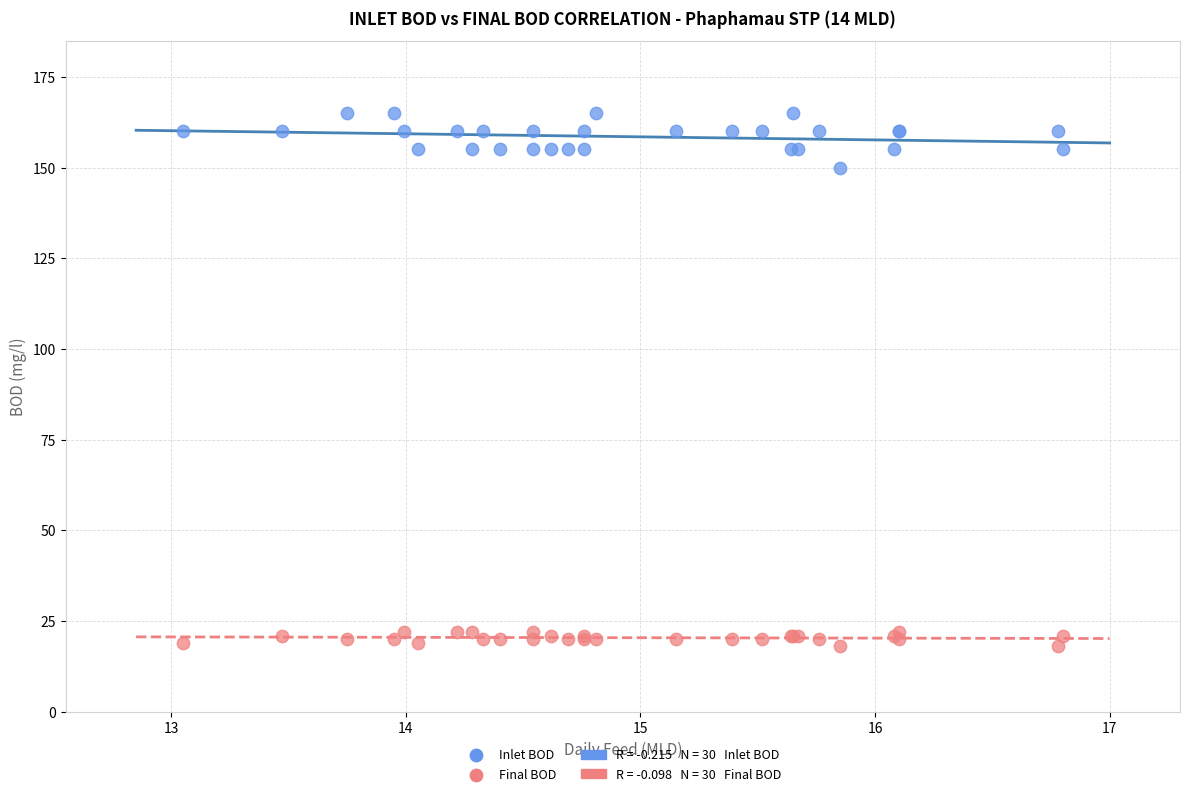

Across all series, what Y value is closest to 91?

150